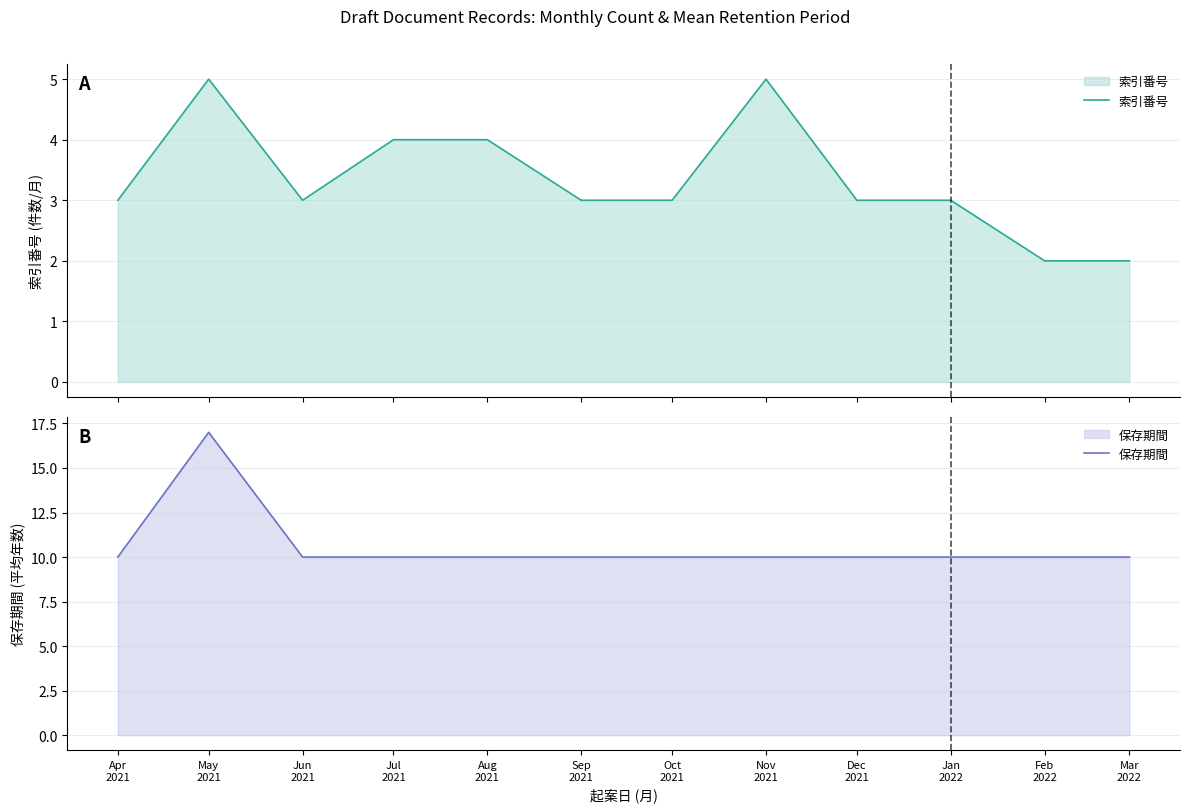

Which category has the highest value in the 保存期間 series?

May
2021